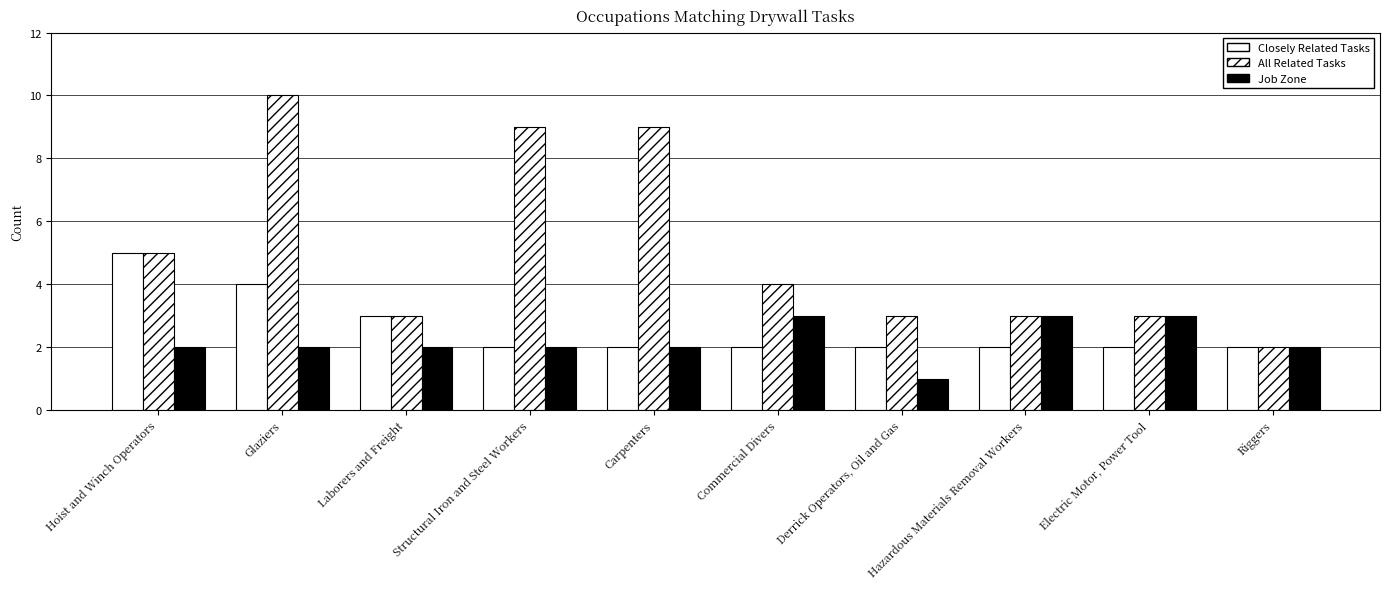

Reading right to left, transcribe all the data shown in this chart.

Closely Related Tasks: 2	2	2	2	2	2	2	3	4	5
All Related Tasks: 2	3	3	3	4	9	9	3	10	5
Job Zone: 2	3	3	1	3	2	2	2	2	2